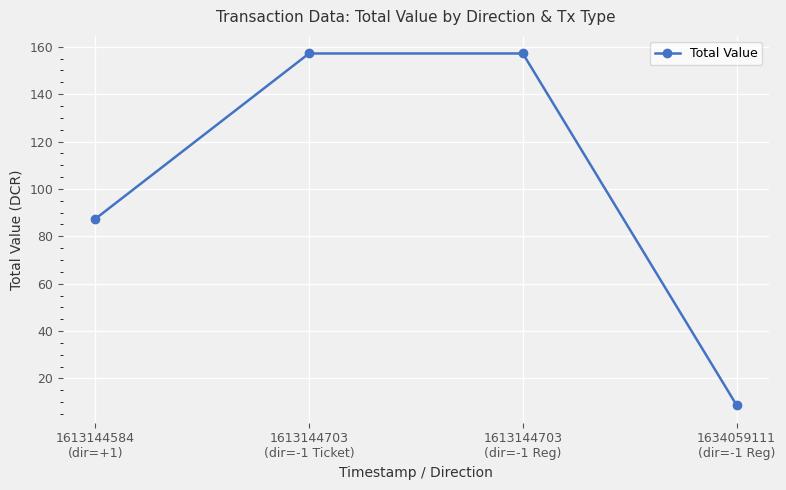

How many values exceed 157?

2